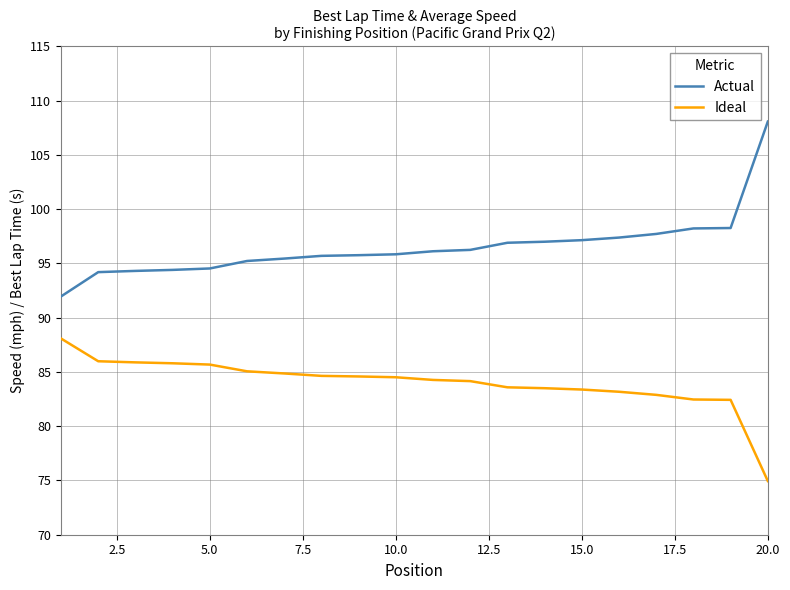

What is the difference between the maximum and minimum values in the Actual series?

16.1